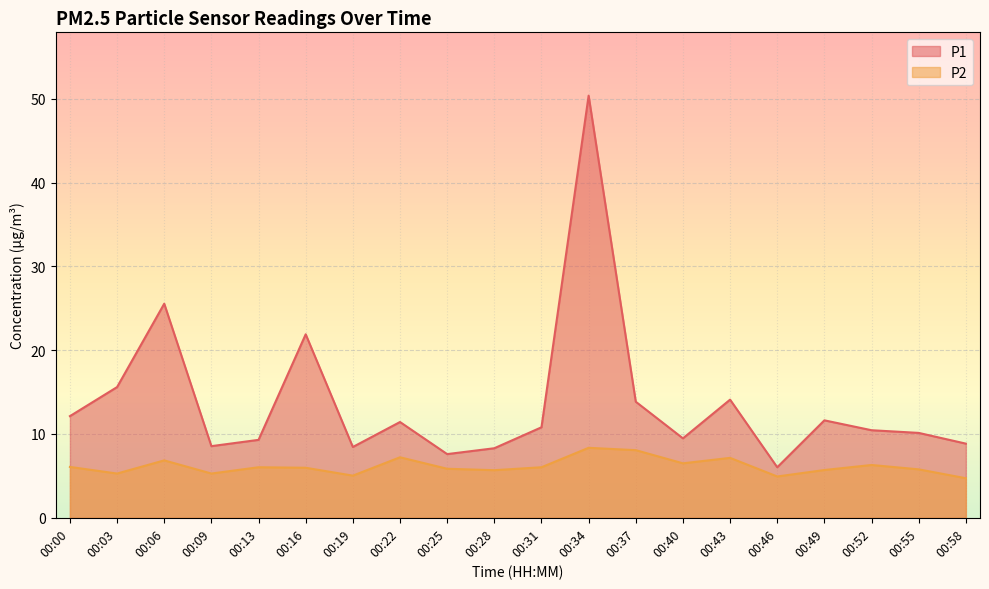

True or false: P1 and P2 cross at least once.

False